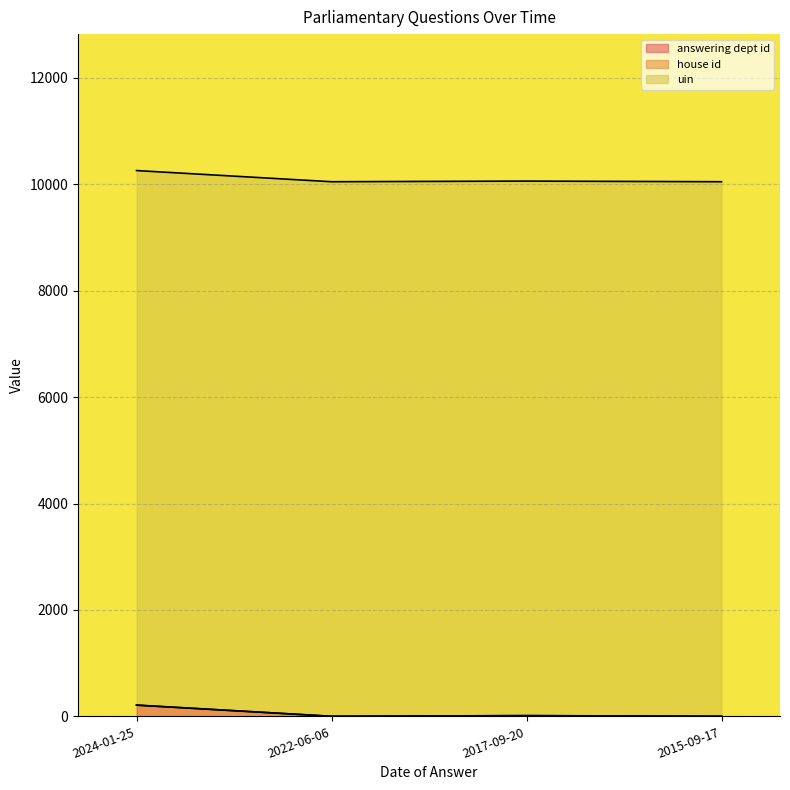

What is the difference between the answering dept id values at 2015-09-17 and 2017-09-20?

12